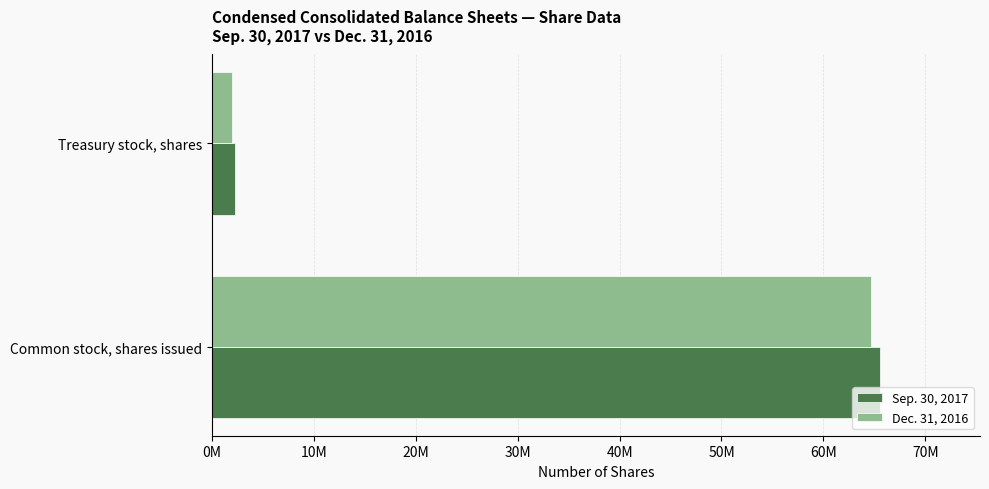

What are all the series names shown in the legend?

Sep. 30, 2017, Dec. 31, 2016